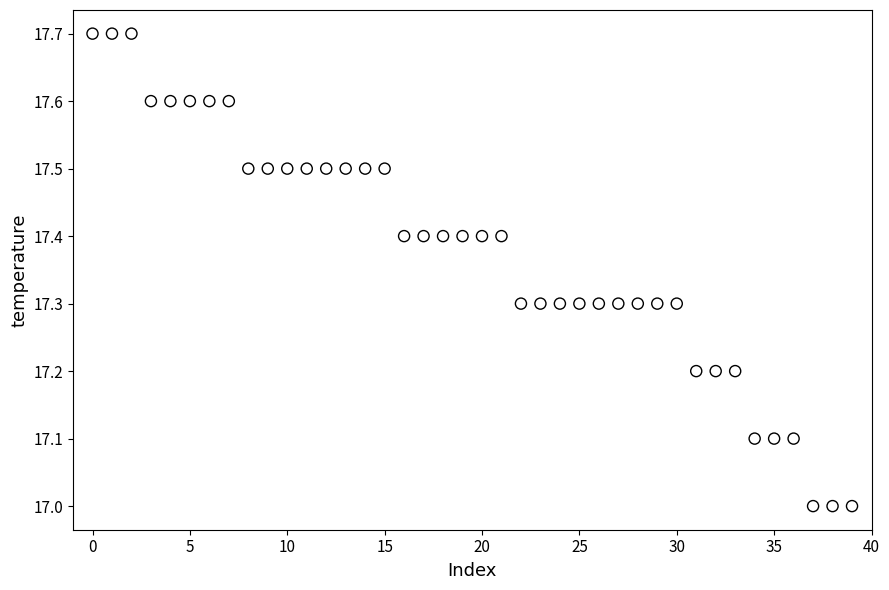

What is the range of Y values (max minus min)?

0.7